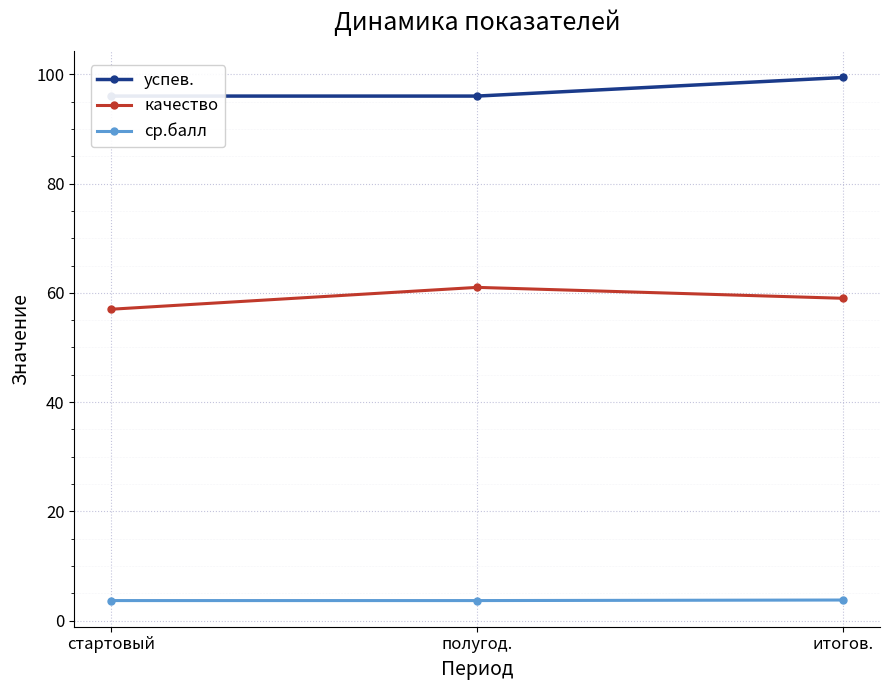

Which has a higher value, полугод. or стартовый?

полугод.